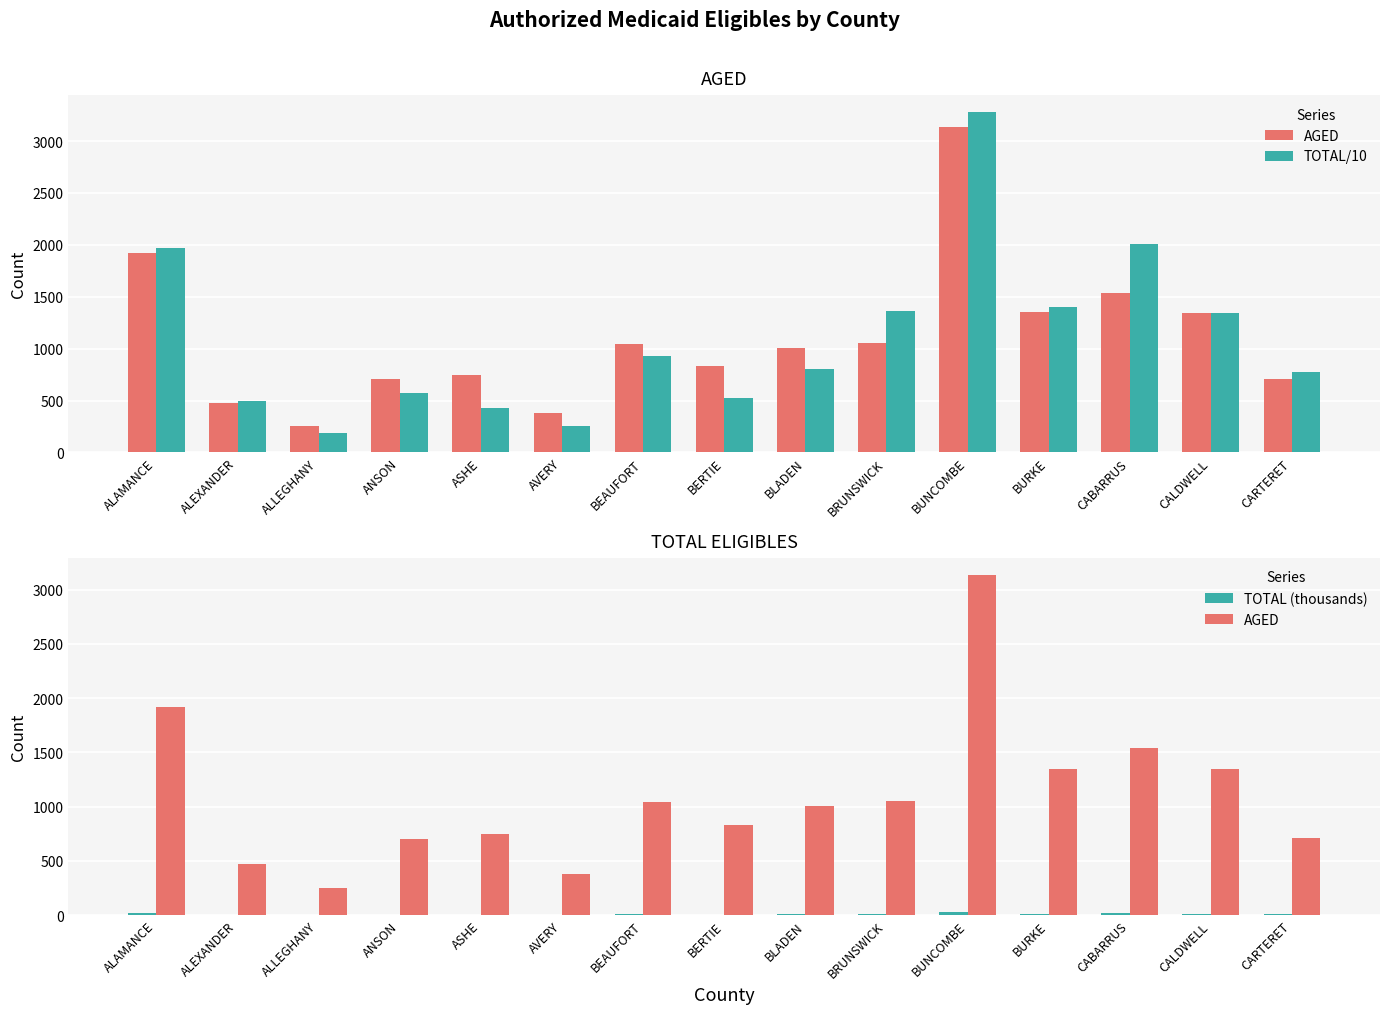

Where does the TOTAL/10 series first go above 805?

ALAMANCE